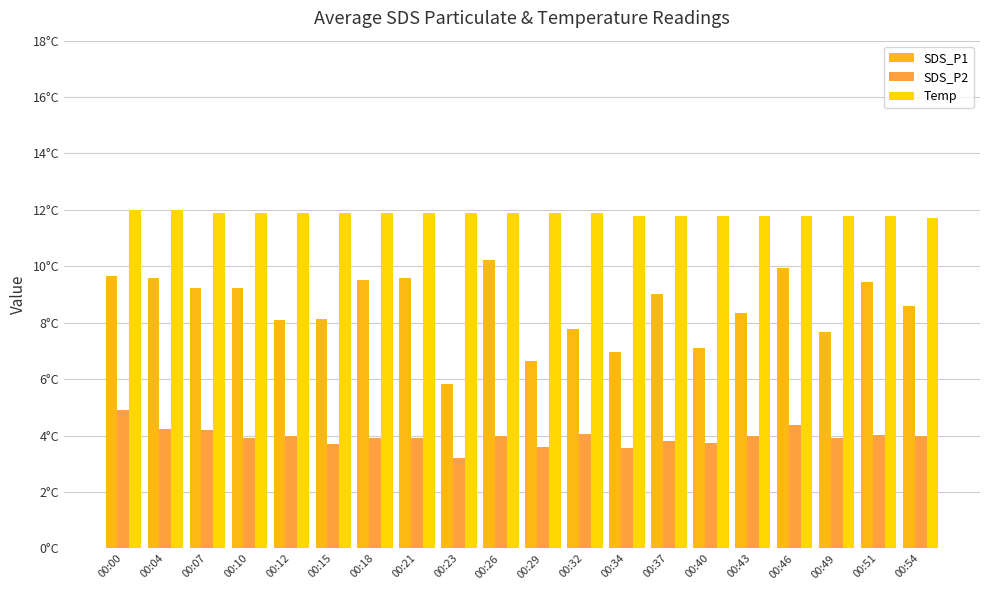

Reading left to right, extract all data points from this chart.

SDS_P1: 00:00=9.7	00:04=9.6	00:07=9.2	00:10=9.2	00:12=8.1	00:15=8.1	00:18=9.5	00:21=9.6	00:23=5.8	00:26=10.2	00:29=6.6	00:32=7.8	00:34=7.0	00:37=9.0	00:40=7.1	00:43=8.3	00:46=9.9	00:49=7.7	00:51=9.4	00:54=8.6
SDS_P2: 00:00=4.9	00:04=4.2	00:07=4.2	00:10=3.9	00:12=4.0	00:15=3.7	00:18=3.9	00:21=3.9	00:23=3.2	00:26=4.0	00:29=3.6	00:32=4.1	00:34=3.6	00:37=3.8	00:40=3.7	00:43=4.0	00:46=4.4	00:49=3.9	00:51=4.0	00:54=4.0
Temp: 00:00=12.0	00:04=12.0	00:07=11.9	00:10=11.9	00:12=11.9	00:15=11.9	00:18=11.9	00:21=11.9	00:23=11.9	00:26=11.9	00:29=11.9	00:32=11.9	00:34=11.8	00:37=11.8	00:40=11.8	00:43=11.8	00:46=11.8	00:49=11.8	00:51=11.8	00:54=11.7